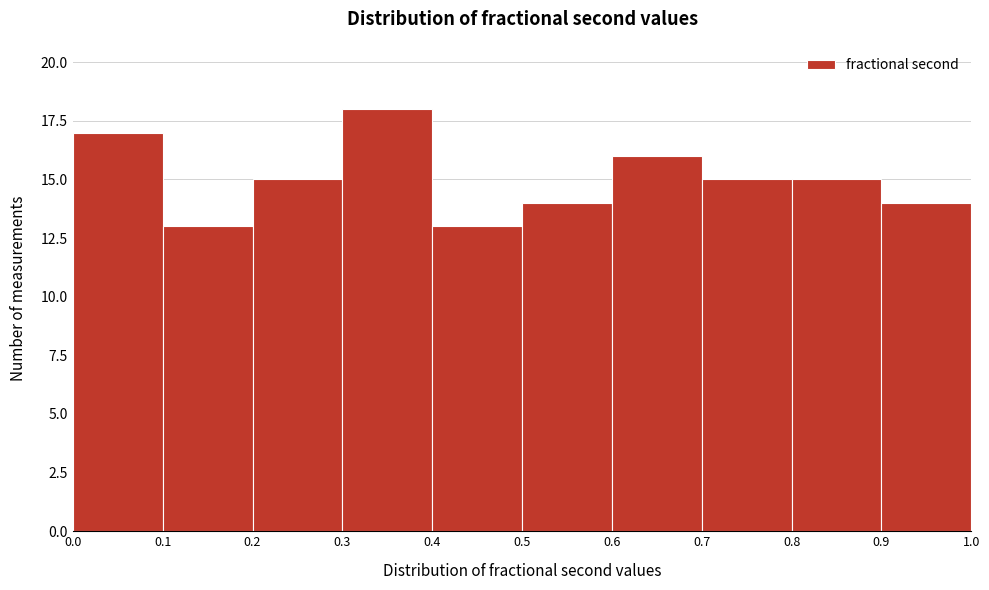

Over which range of the x-axis is the bar tallest?

0.3 to 0.4